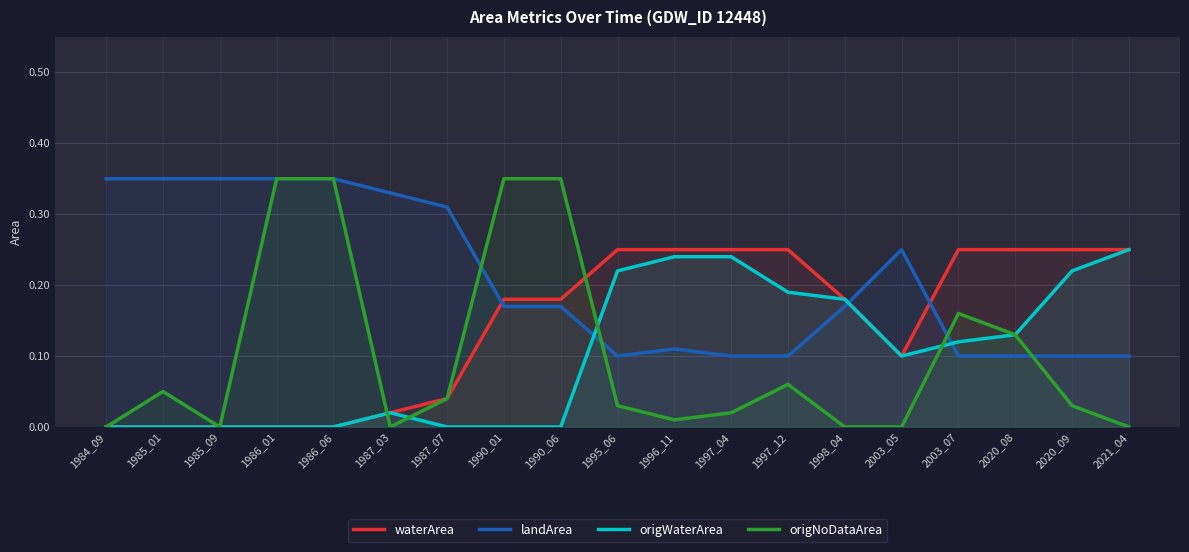

How many categories are shown in the chart?

19